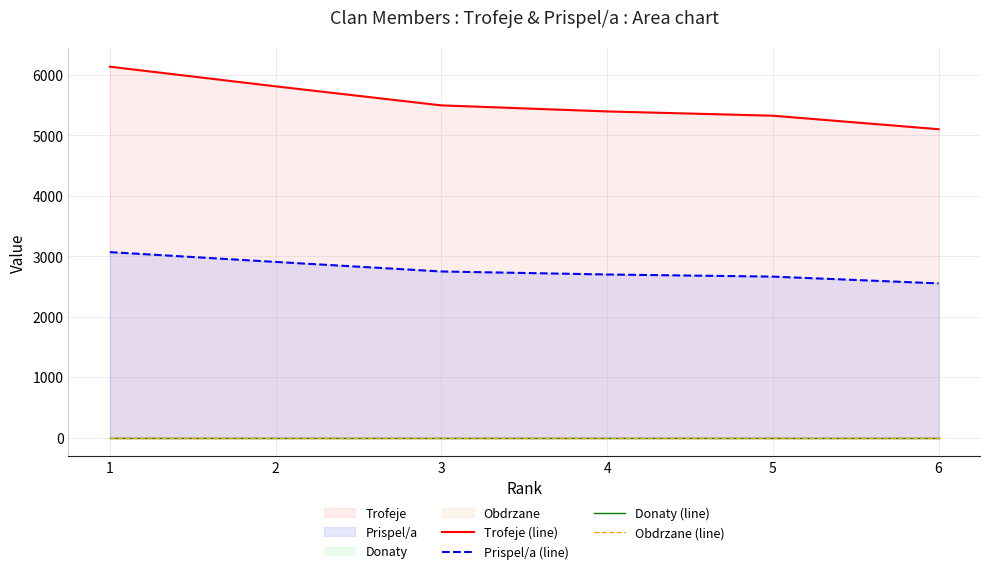

Where does the Prispel/a (line) series first go above 2747?

1